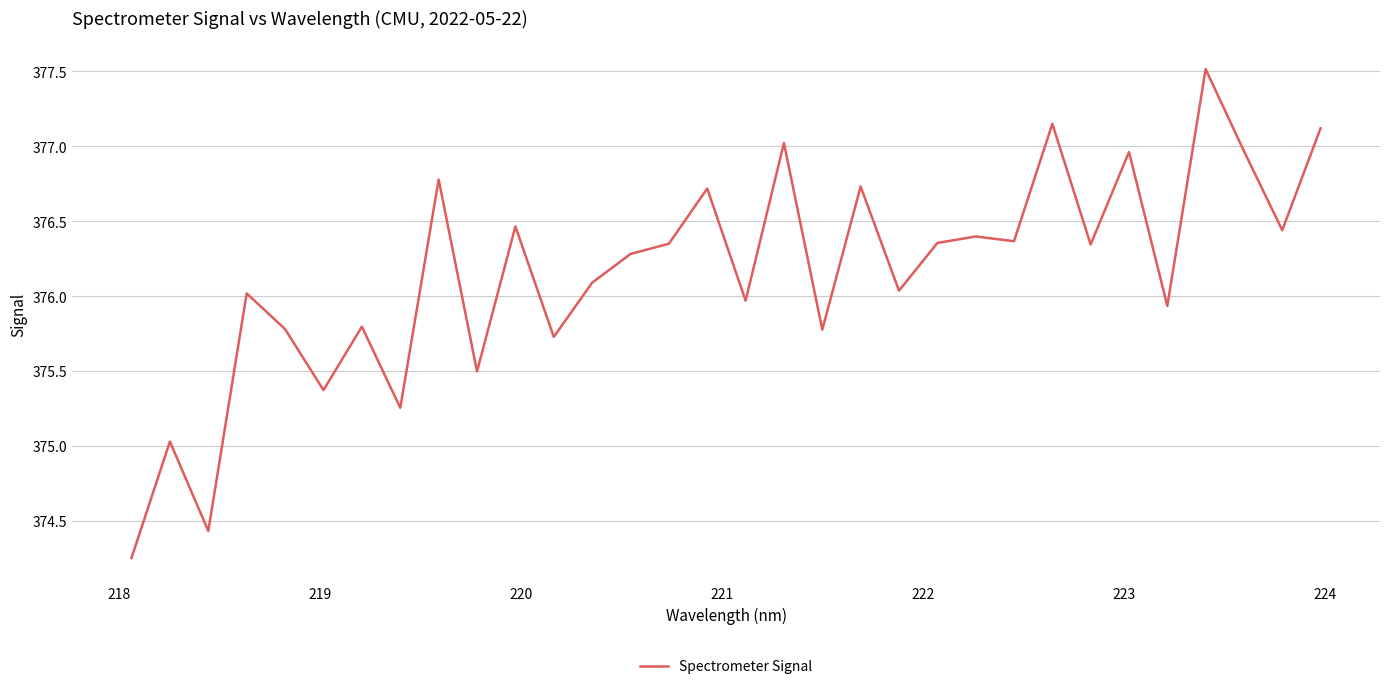

What is the greatest value displayed?

377.5